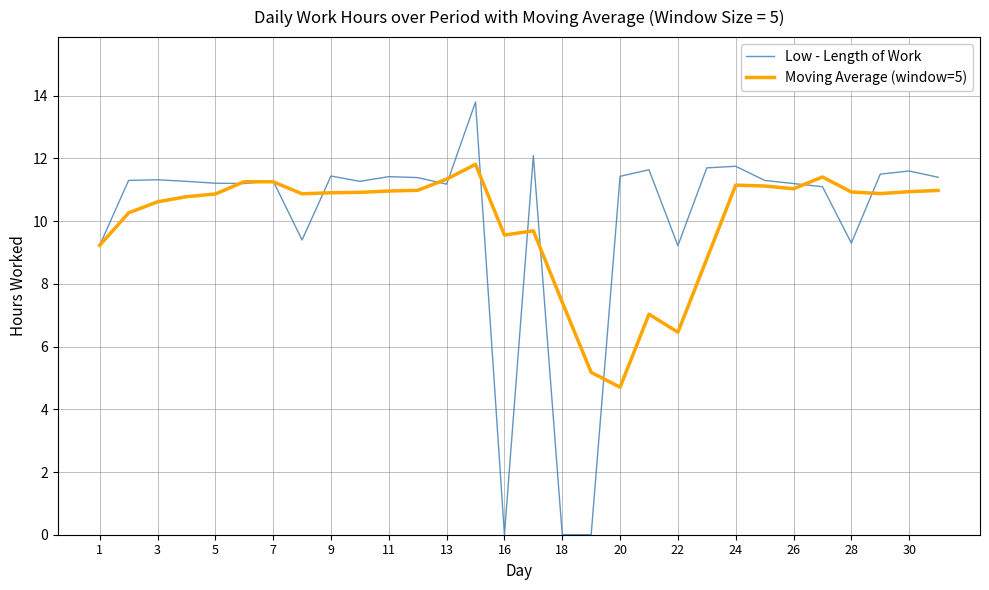

Rank the series by their maximum value, from lowest to highest.

Moving Average (window=5), Low - Length of Work